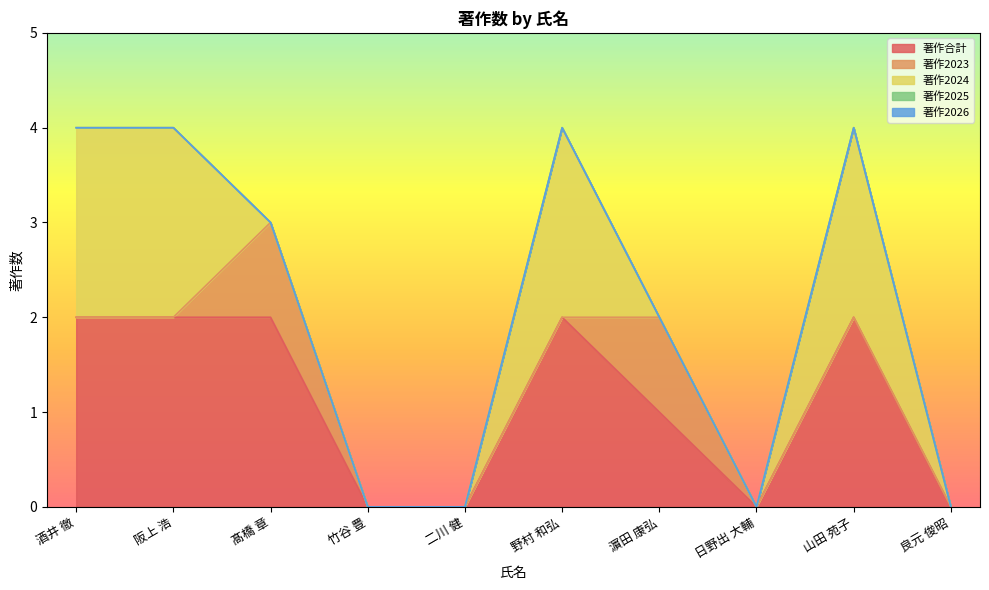

At which category is the sum across all series the highest?

酒井 徹